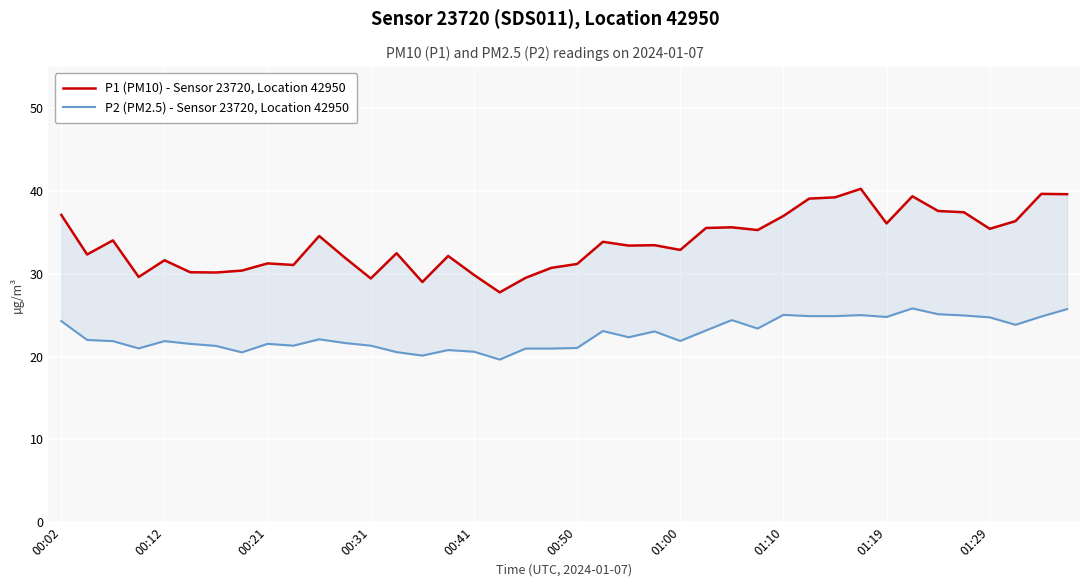

True or false: P2 (PM2.5) - Sensor 23720, Location 42950 has a value of 24.3 at 00:02.

True